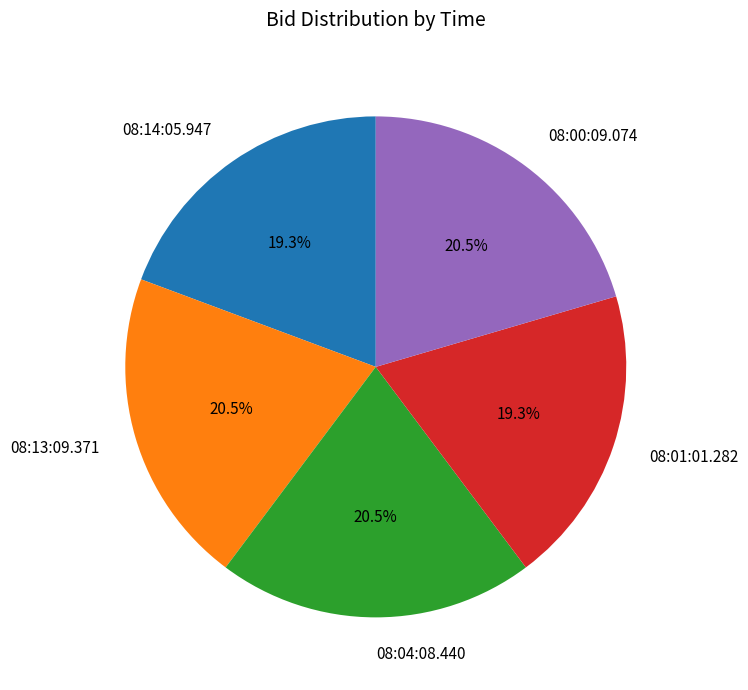

Do 08:13:09.371 and 08:01:01.282 together represent more than half of the pie?

No